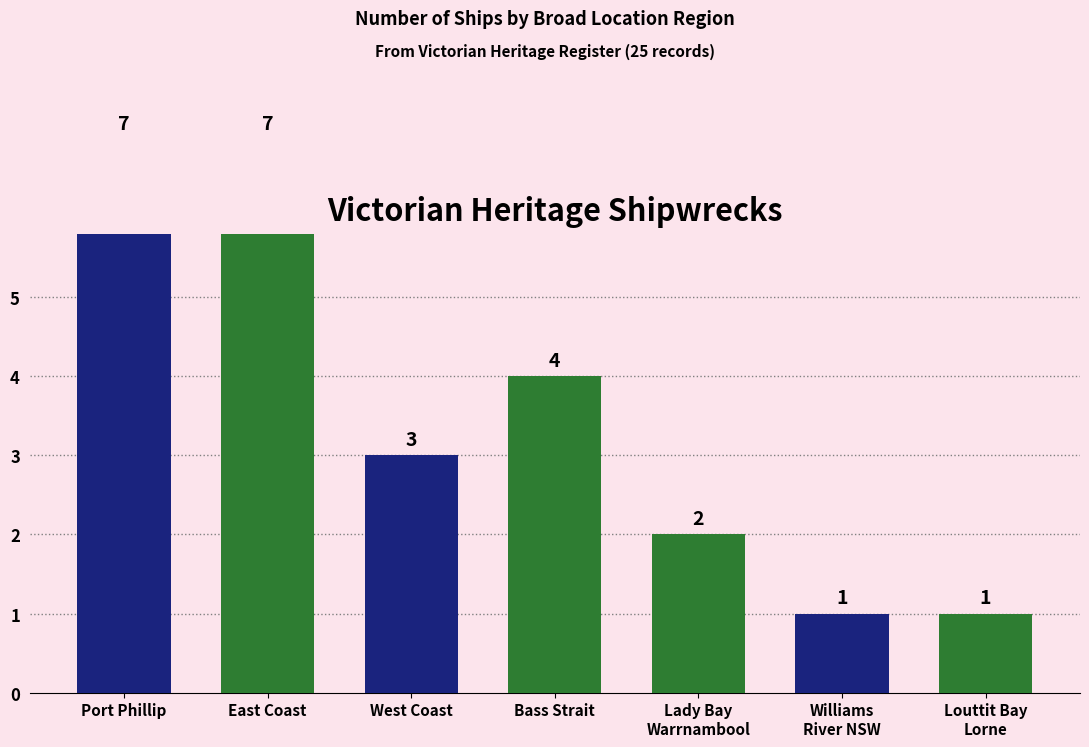

What is the sum of all values?

25